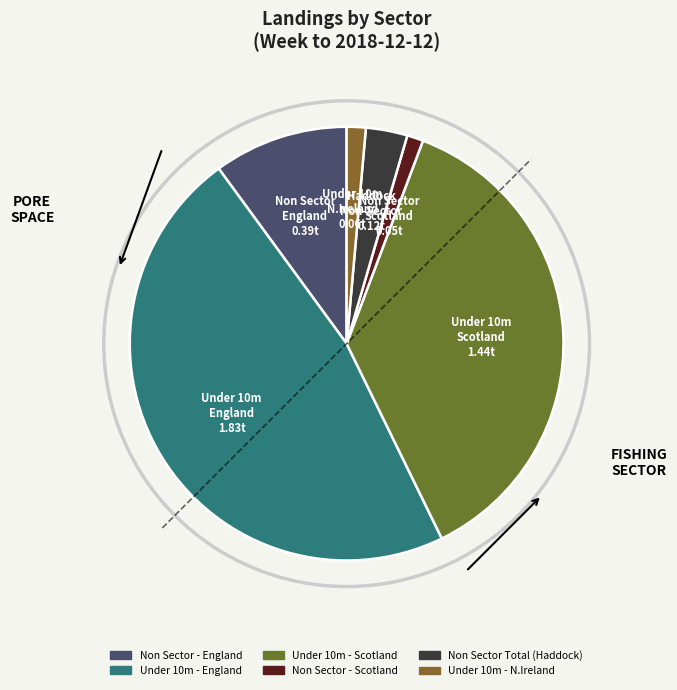

How many segments does this pie chart have?

6